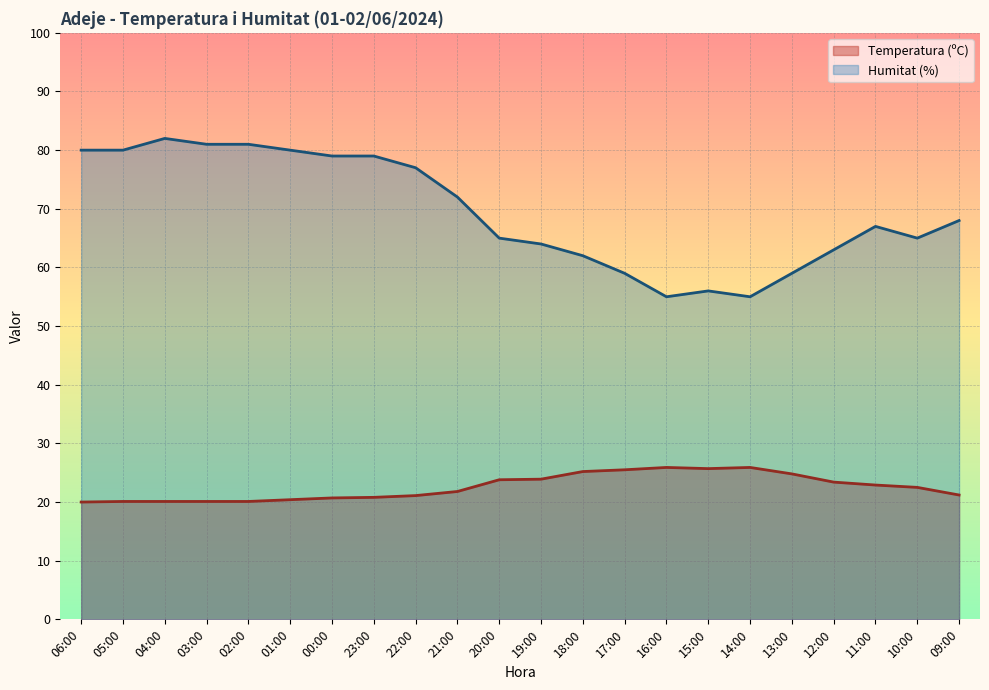

Reading left to right, extract all data points from this chart.

Temperatura (ºC): 06:00=20.0	05:00=20.1	04:00=20.1	03:00=20.1	02:00=20.1	01:00=20.4	00:00=20.7	23:00=20.8	22:00=21.1	21:00=21.8	20:00=23.8	19:00=23.9	18:00=25.2	17:00=25.5	16:00=25.9	15:00=25.7	14:00=25.9	13:00=24.8	12:00=23.4	11:00=22.9	10:00=22.5	09:00=21.2
Humitat (%): 06:00=80.0	05:00=80.0	04:00=82.0	03:00=81.0	02:00=81.0	01:00=80.0	00:00=79.0	23:00=79.0	22:00=77.0	21:00=72.0	20:00=65.0	19:00=64.0	18:00=62.0	17:00=59.0	16:00=55.0	15:00=56.0	14:00=55.0	13:00=59.0	12:00=63.0	11:00=67.0	10:00=65.0	09:00=68.0